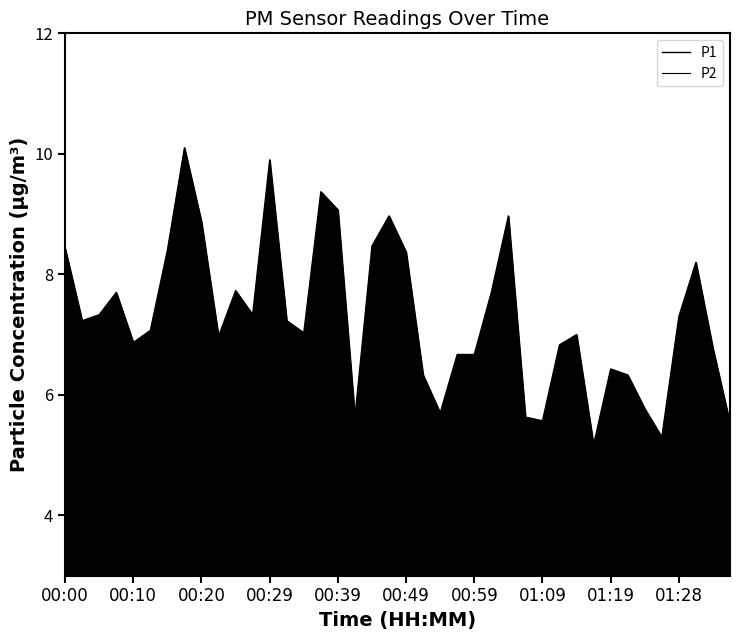

Rank the series by their average value, from lowest to highest.

P2, P1